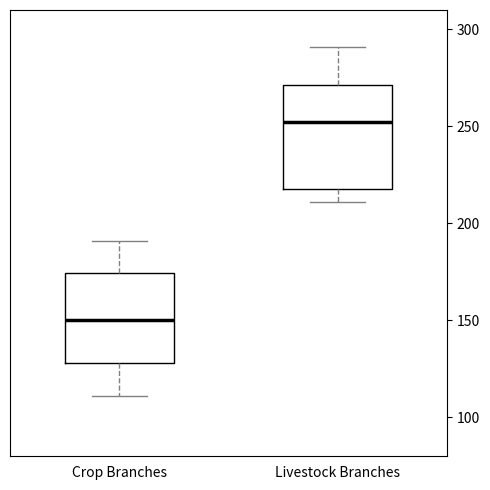

Reading left to right, transcribe this box plot: for each box, give where its median line is, the range the box spans, and where its two whiskers end, as read against the y-axis. The values are not printed on the chart, so give them approximately, as read against the axis.

Crop Branches: median 150, box 130 to 175, whiskers 110 to 190
Livestock Branches: median 255, box 220 to 270, whiskers 210 to 290